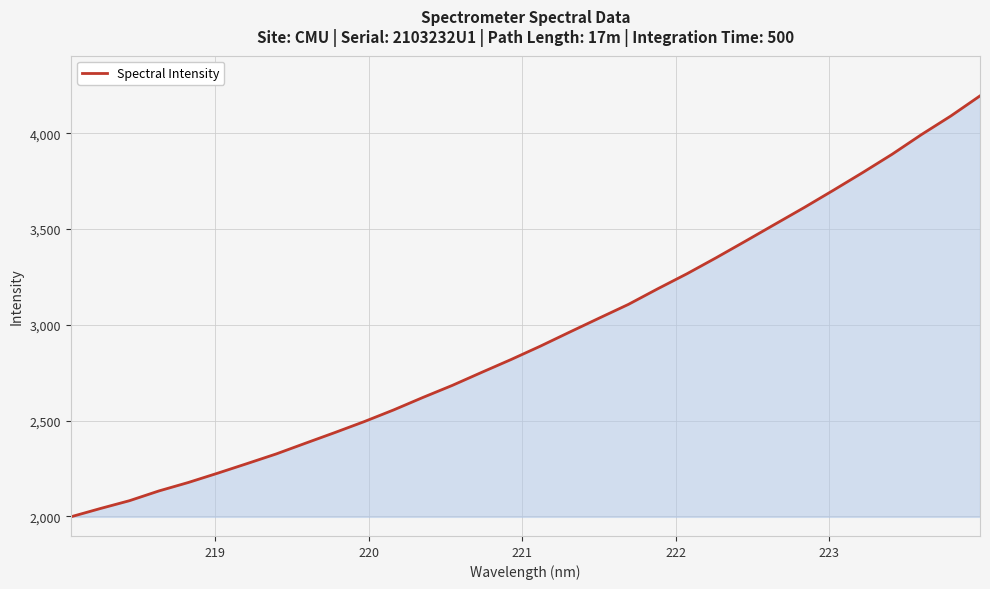

What is the difference between the maximum and minimum values?

2197.4